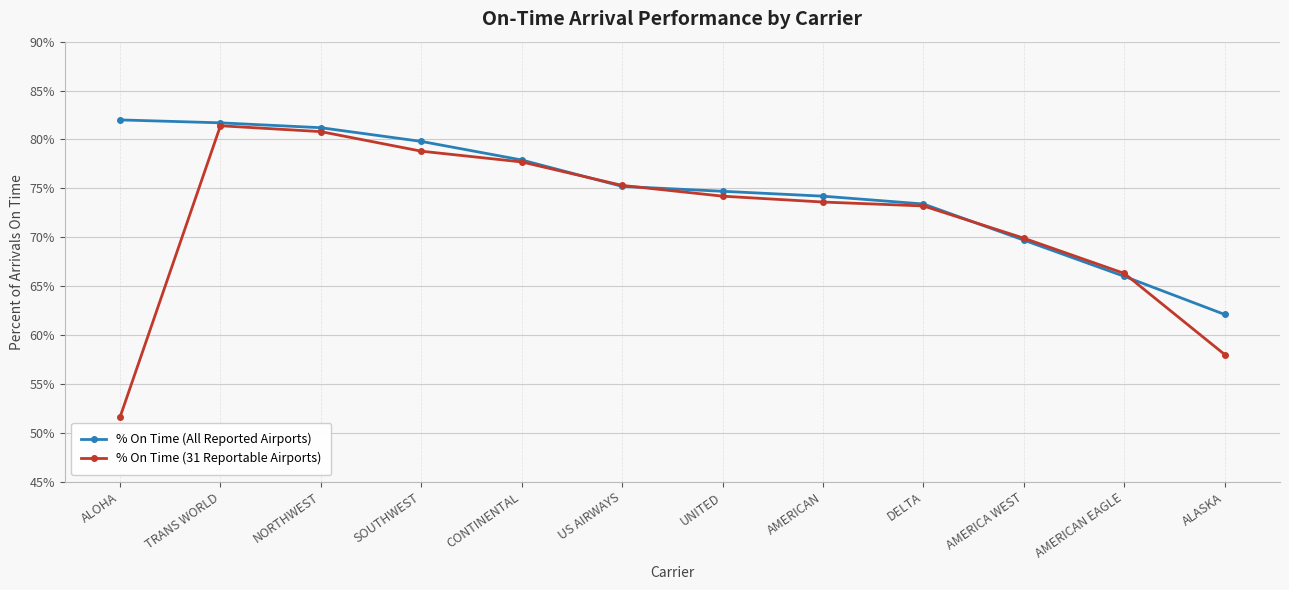

Where is % On Time (31 Reportable Airports) nearest to the value 66?

AMERICAN EAGLE